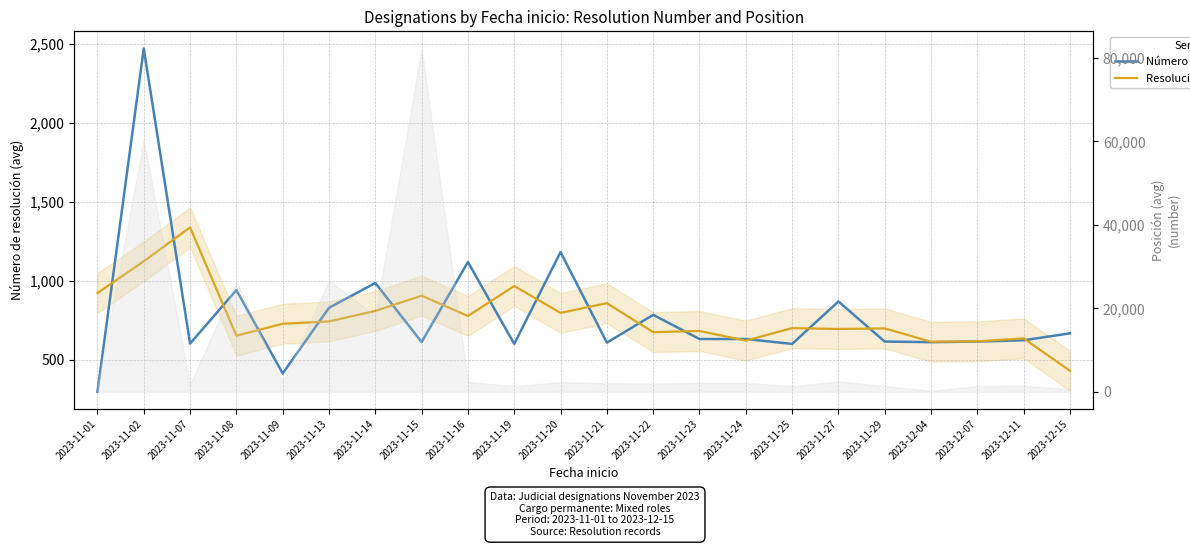

Reading left to right, transcribe all the data shown in this chart.

Número de resolución: 298.0	2471.0	603.0	941.8	414.0	829.5	986.8	613.0	1119.0	601.0	1182.5	609.0	785.0	632.0	632.0	601.0	869.5	616.0	612.0	616.0	624.0	668.0
Resolución (smoothed): 923.0	1124.0	1338.6	652.9	728.4	743.4	809.8	906.2	777.7	967.5	797.5	858.8	675.3	683.0	621.7	700.8	695.5	699.2	614.7	617.3	636.0	430.7